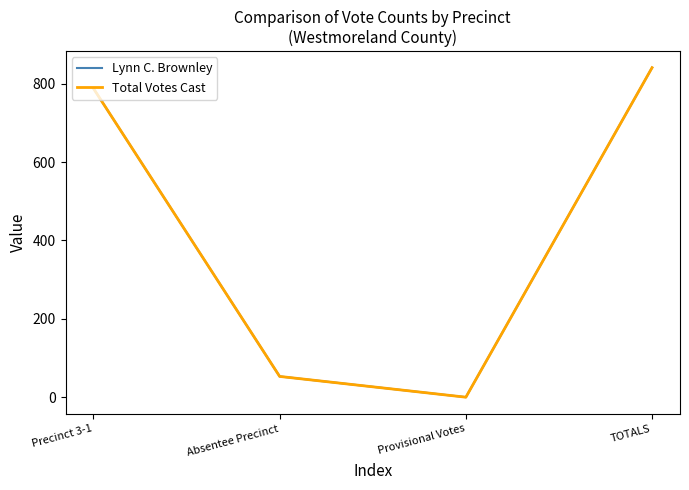

True or false: Total Votes Cast has more than 2 interior local peaks.

False